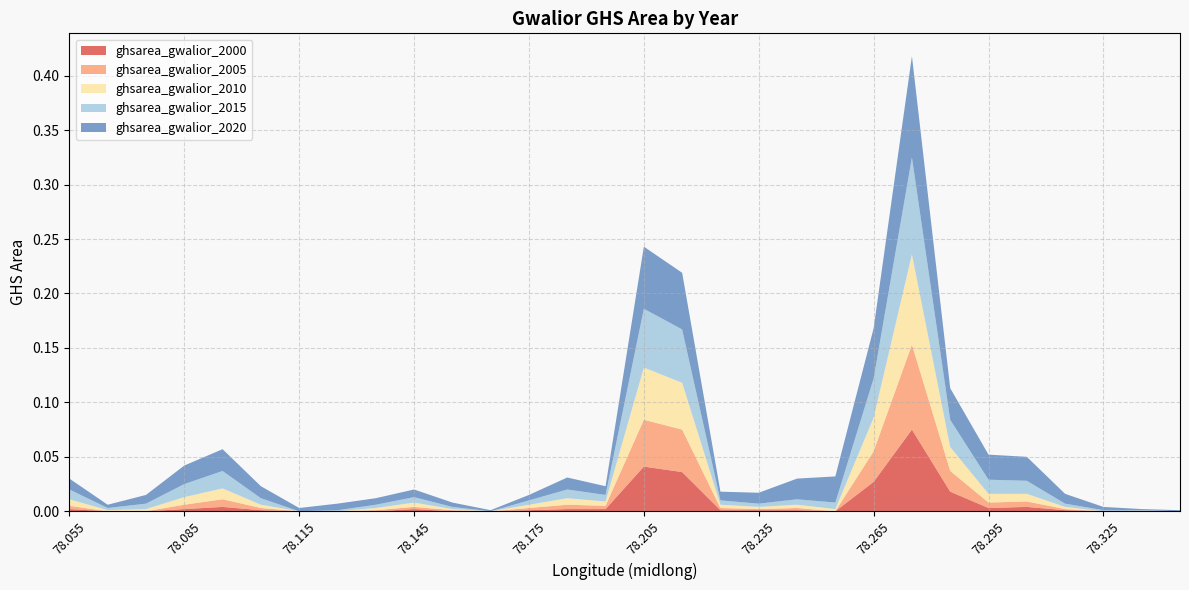

Reading left to right, transcribe all the data shown in this chart.

ghsarea_gwalior_2000: 0.0	0.0	0.0	0.0	0.0	0.0	0.0	0.0	0.0	0.0	0.0	0.0	0.0	0.0	0.0	0.0	0.0	0.0	0.0	0.0	0.0	0.0	0.1	0.0	0.0	0.0	0.0	0.0	0.0	0.0
ghsarea_gwalior_2005: 0.0	0.0	0.0	0.0	0.0	0.0	0.0	0.0	0.0	0.0	0.0	0.0	0.0	0.0	0.0	0.0	0.0	0.0	0.0	0.0	0.0	0.0	0.1	0.0	0.0	0.0	0.0	0.0	0.0	0.0
ghsarea_gwalior_2010: 0.0	0.0	0.0	0.0	0.0	0.0	0.0	0.0	0.0	0.0	0.0	0.0	0.0	0.0	0.0	0.0	0.0	0.0	0.0	0.0	0.0	0.0	0.1	0.0	0.0	0.0	0.0	0.0	0.0	0.0
ghsarea_gwalior_2015: 0.0	0.0	0.0	0.0	0.0	0.0	0.0	0.0	0.0	0.0	0.0	0.0	0.0	0.0	0.0	0.1	0.0	0.0	0.0	0.0	0.0	0.0	0.1	0.0	0.0	0.0	0.0	0.0	0.0	0.0
ghsarea_gwalior_2020: 0.0	0.0	0.0	0.0	0.0	0.0	0.0	0.0	0.0	0.0	0.0	0.0	0.0	0.0	0.0	0.1	0.1	0.0	0.0	0.0	0.0	0.0	0.1	0.0	0.0	0.0	0.0	0.0	0.0	0.0